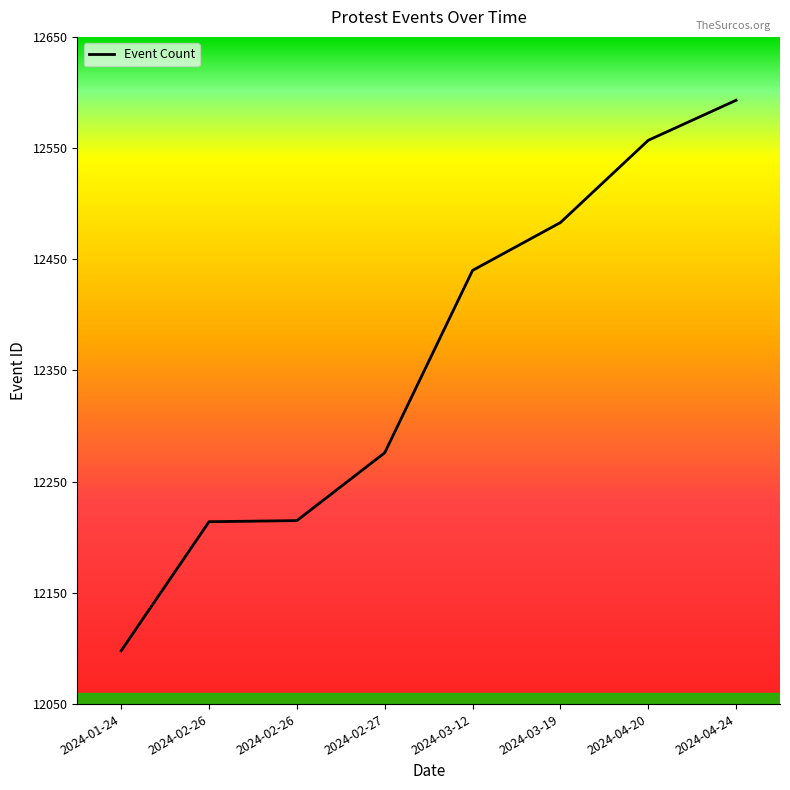

Reading right to left, transcribe all the data shown in this chart.

12593	12557	12483	12440	12276	12215	12214	12098